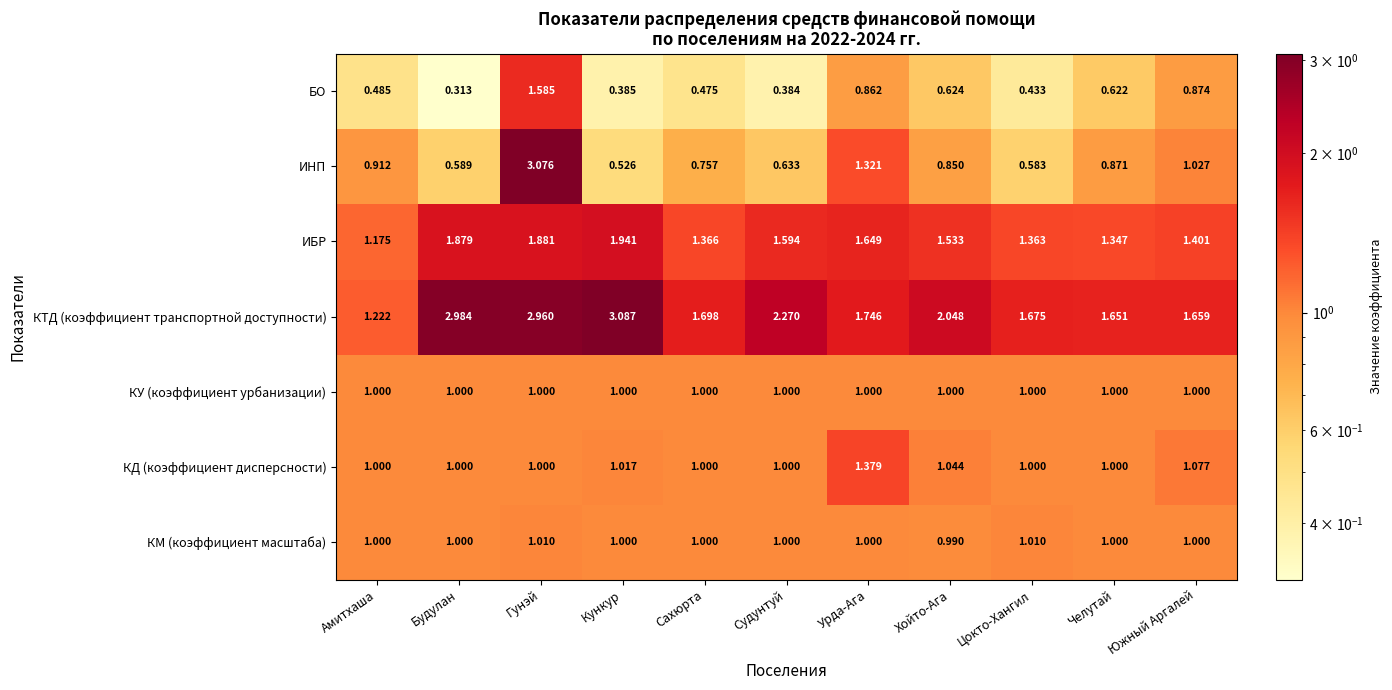

Which label corresponds to the smallest value in the chart?

Будулан